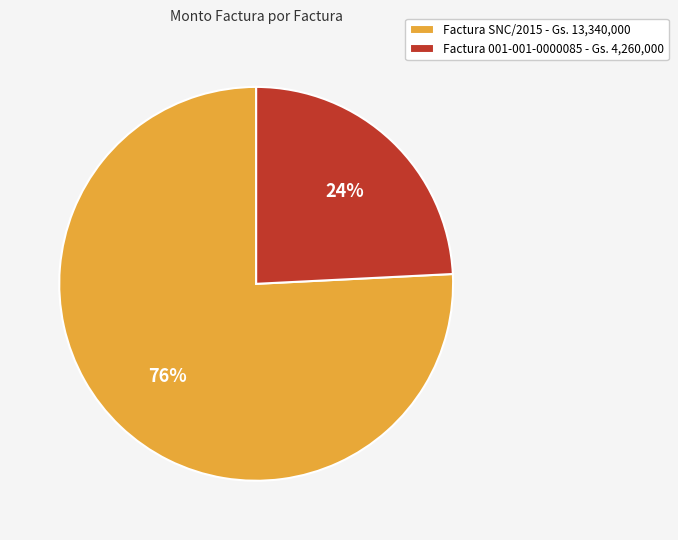

Do Factura 001-001-0000085 - Gs. 4,260,000 and Factura SNC/2015 - Gs. 13,340,000 together represent more than half of the pie?

Yes